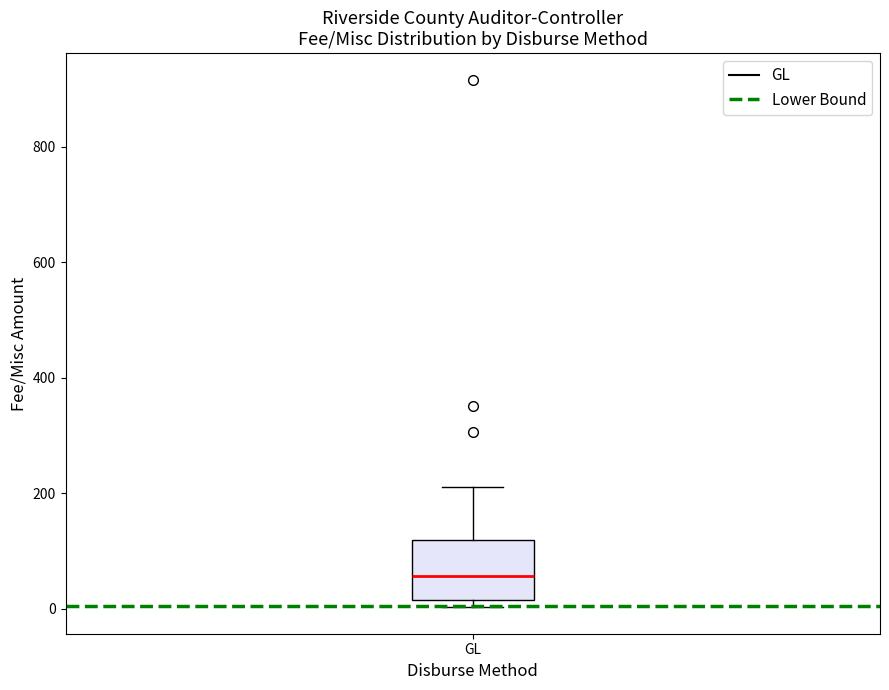

Transcribe this box plot: give where the median line is, the range the box spans, and where the two whiskers end, as read against the y-axis. The values are not printed on the chart, so give them approximately, as read against the axis.

median 60, box 20 to 120, whiskers 0 to 220